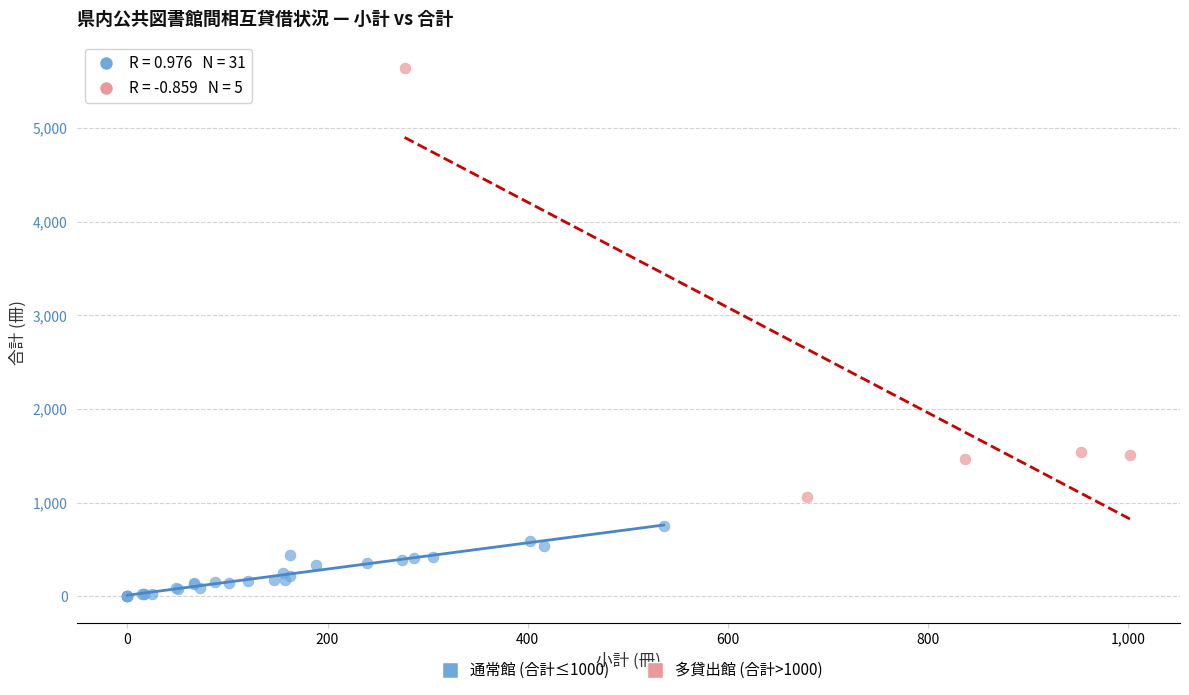

Which series contains the highest Y value?

多貸出館 (合計>1000)